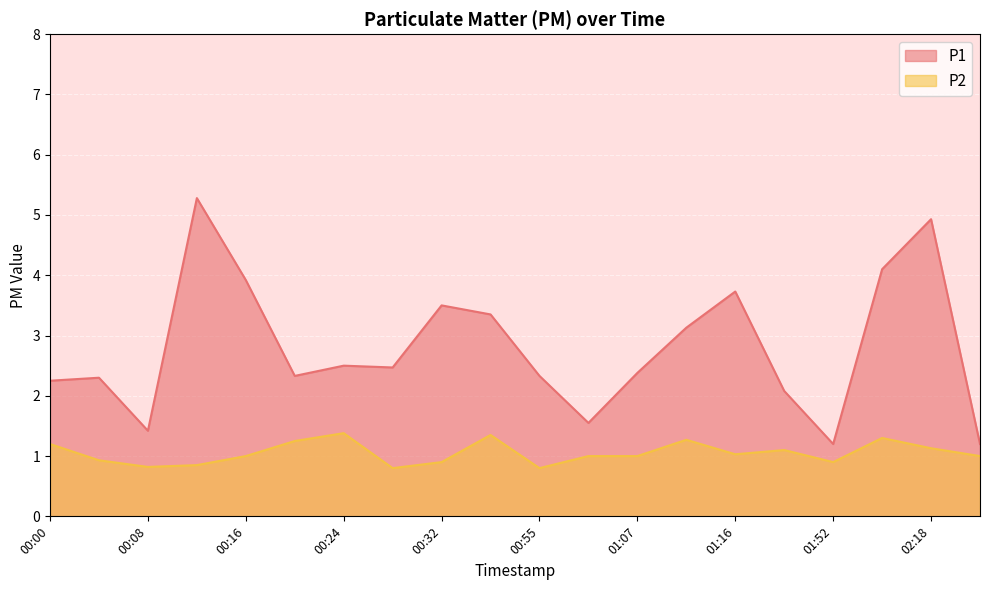

Which label corresponds to the smallest value in the chart?

00:28